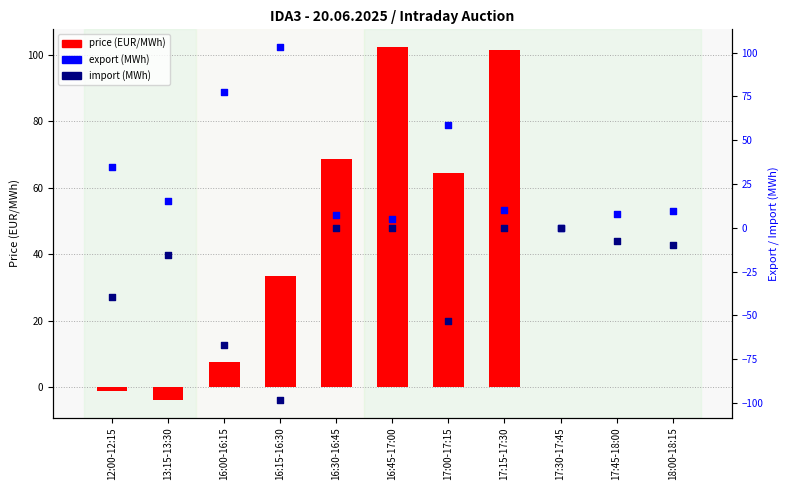

Which series has the largest total across all categories?

price (EUR/MWh)